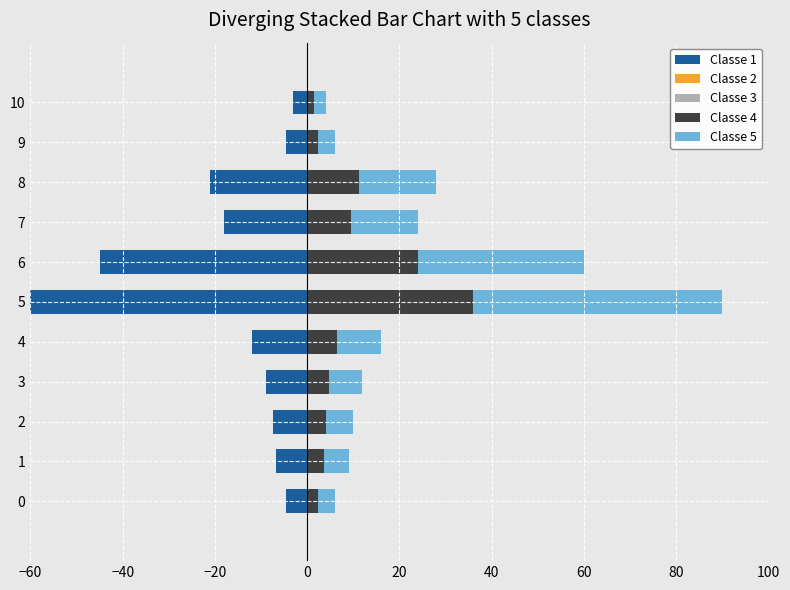

Rank the series at 0 from highest to lowest value.

Classe 5, Classe 4, Classe 2, Classe 3, Classe 1